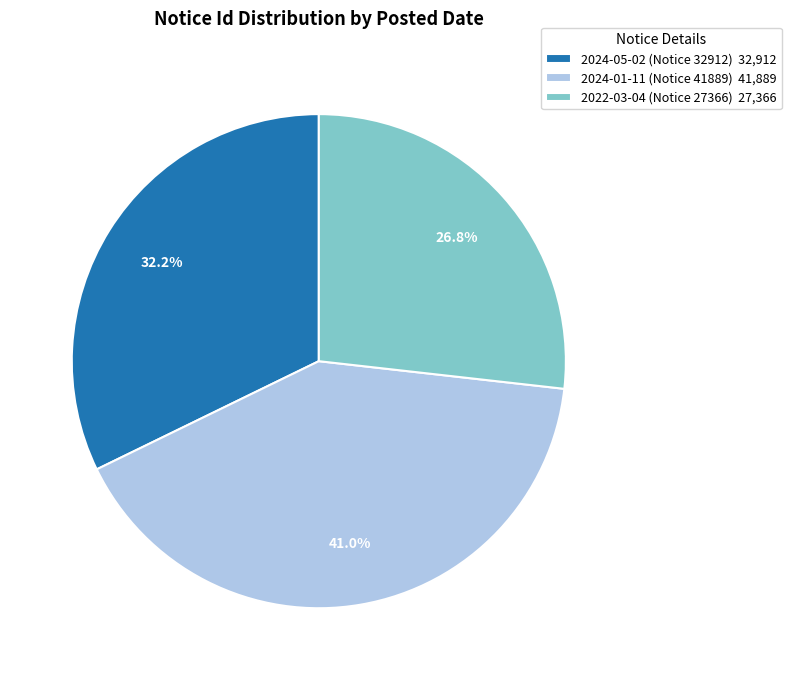

To the nearest percent, what is the combined percentage of 2024-05-02 (Notice 32912) and 2024-01-11 (Notice 41889)?

73%